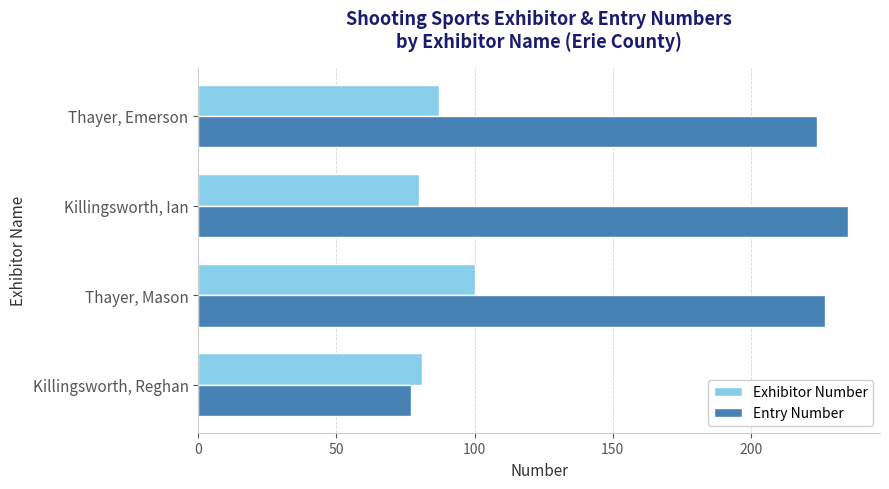

List the series in order of their peak value, lowest first.

Exhibitor Number, Entry Number